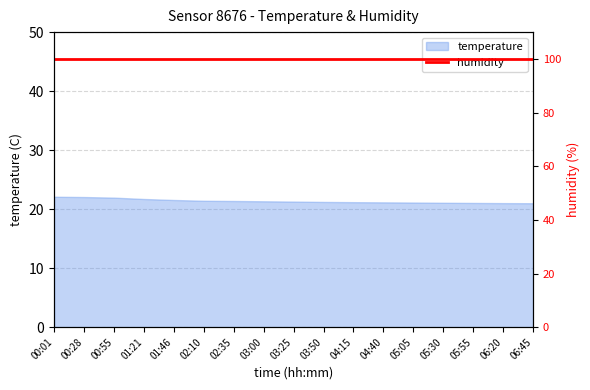

How many data points are above 21?

16